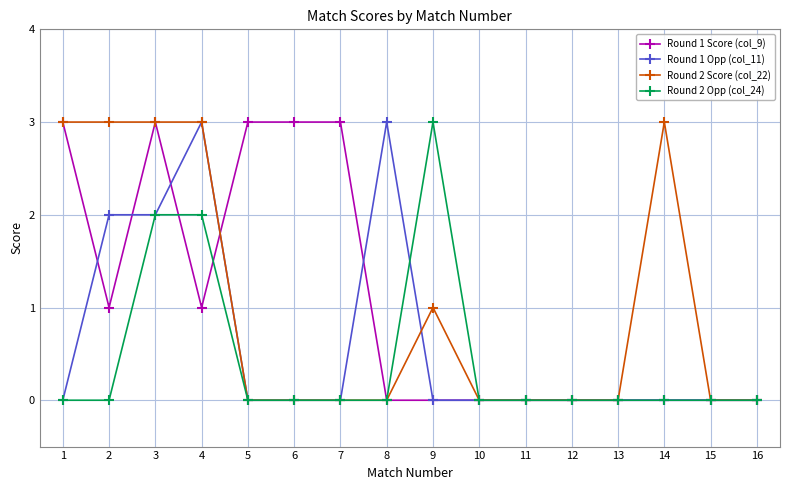

What is the maximum value shown in the chart?

3